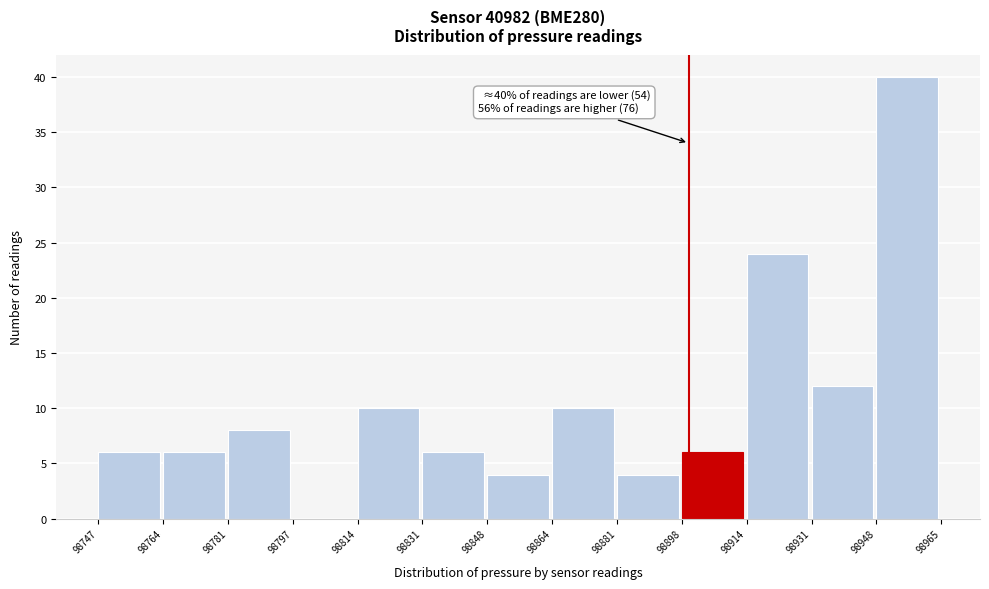

Which range on the x-axis has the tallest bar?

98948 to 98965